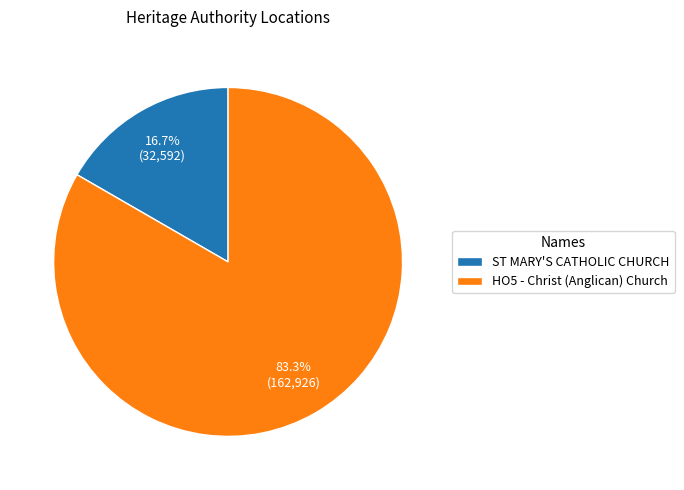

The HO5 - Christ (Anglican) Church slice represents 93% of the pie. True or false?

False